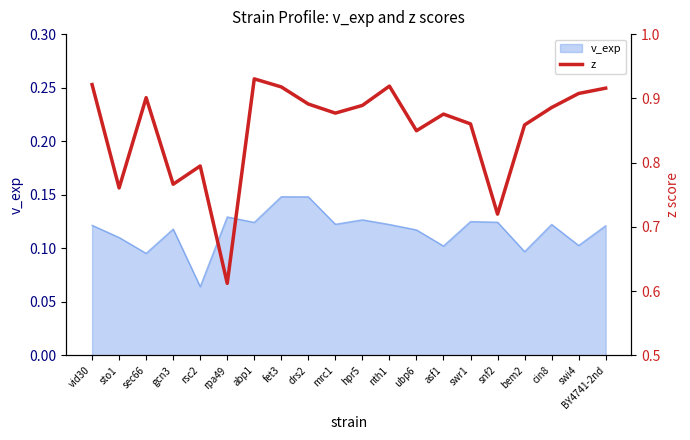

Does the chart display data point markers on the line(s)?

No